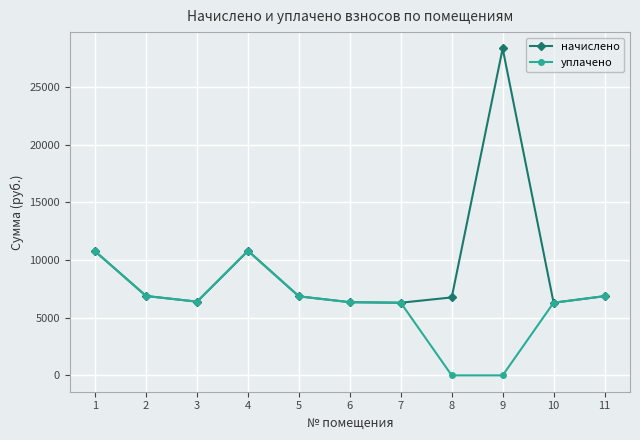

At how many categories does at least one series exceed 9855?

3